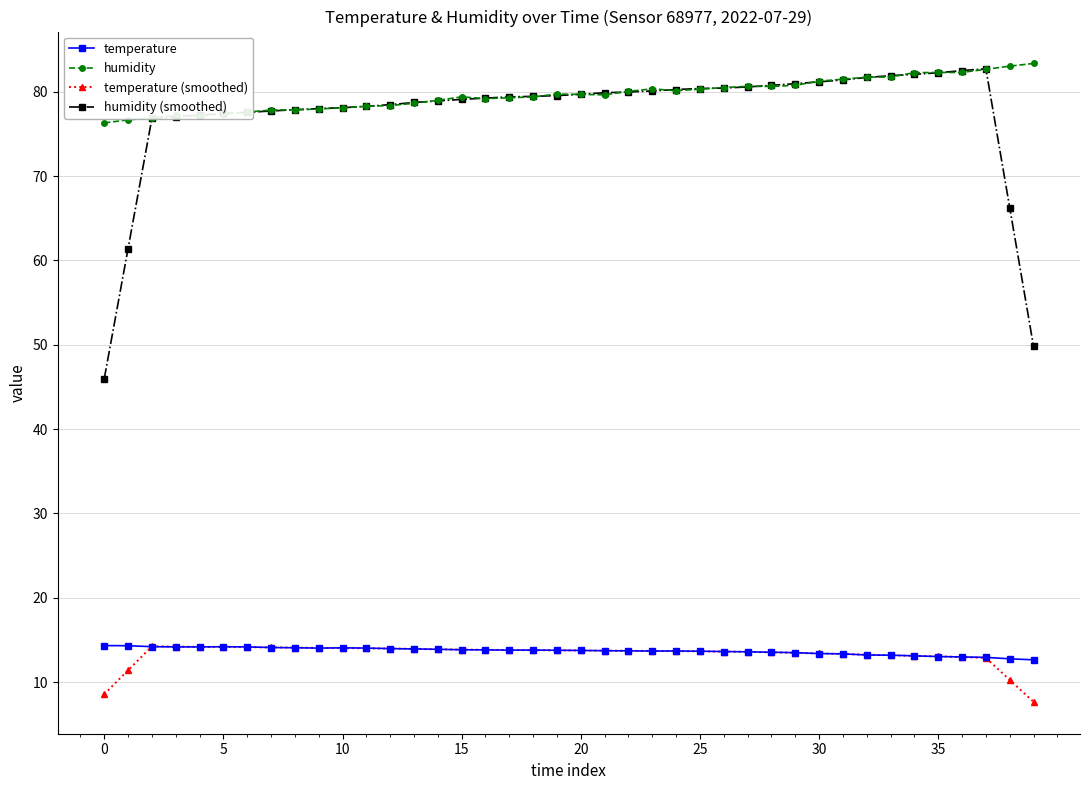

What is the smallest value displayed?

7.7